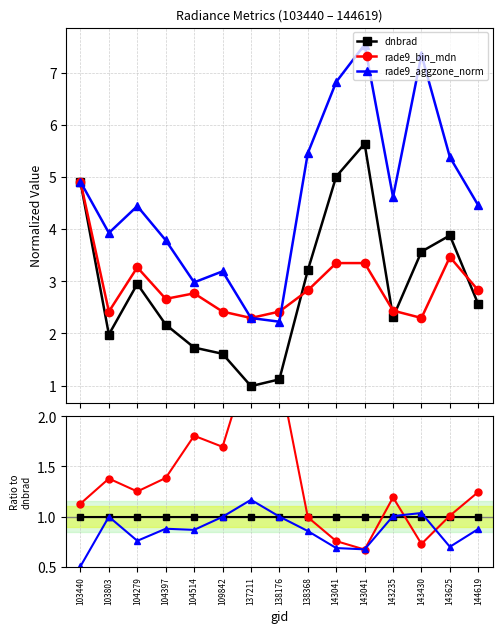

Is this an area chart (filled region under the line)?

No